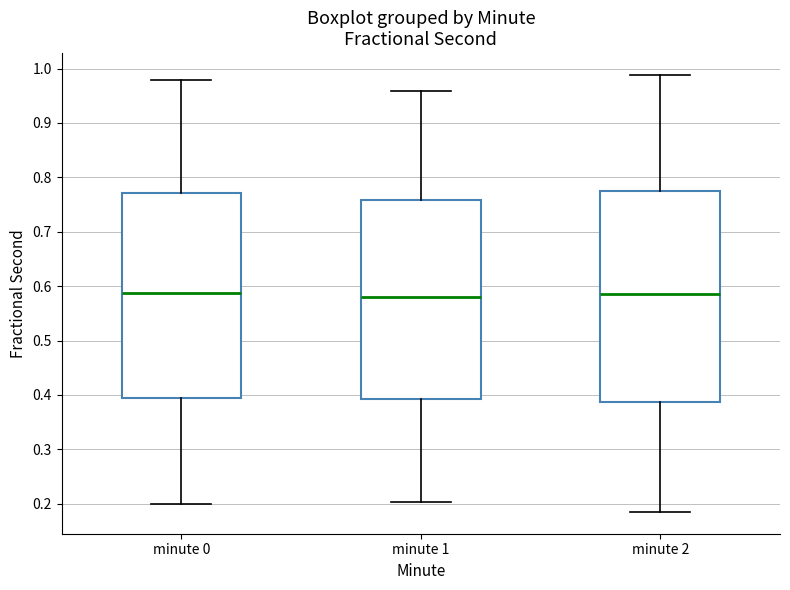

Reading left to right, read every box against the y-axis: the position of its median line, the range the box covers, and the ends of its whiskers. The values are not printed on the chart, so give them approximately, as read against the axis.

minute 0: median 0.59, box 0.39 to 0.77, whiskers 0.20 to 0.98
minute 1: median 0.58, box 0.39 to 0.76, whiskers 0.20 to 0.96
minute 2: median 0.59, box 0.39 to 0.77, whiskers 0.19 to 0.99